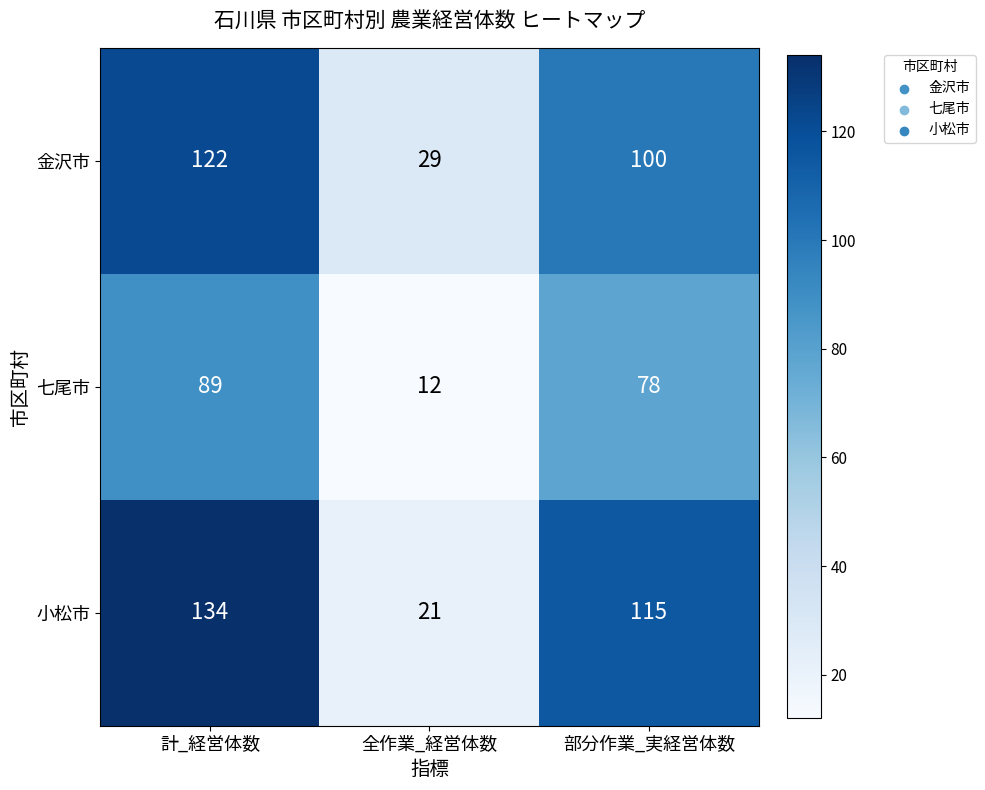

What is the difference between the maximum and second lowest values in the 小松市 series?

19